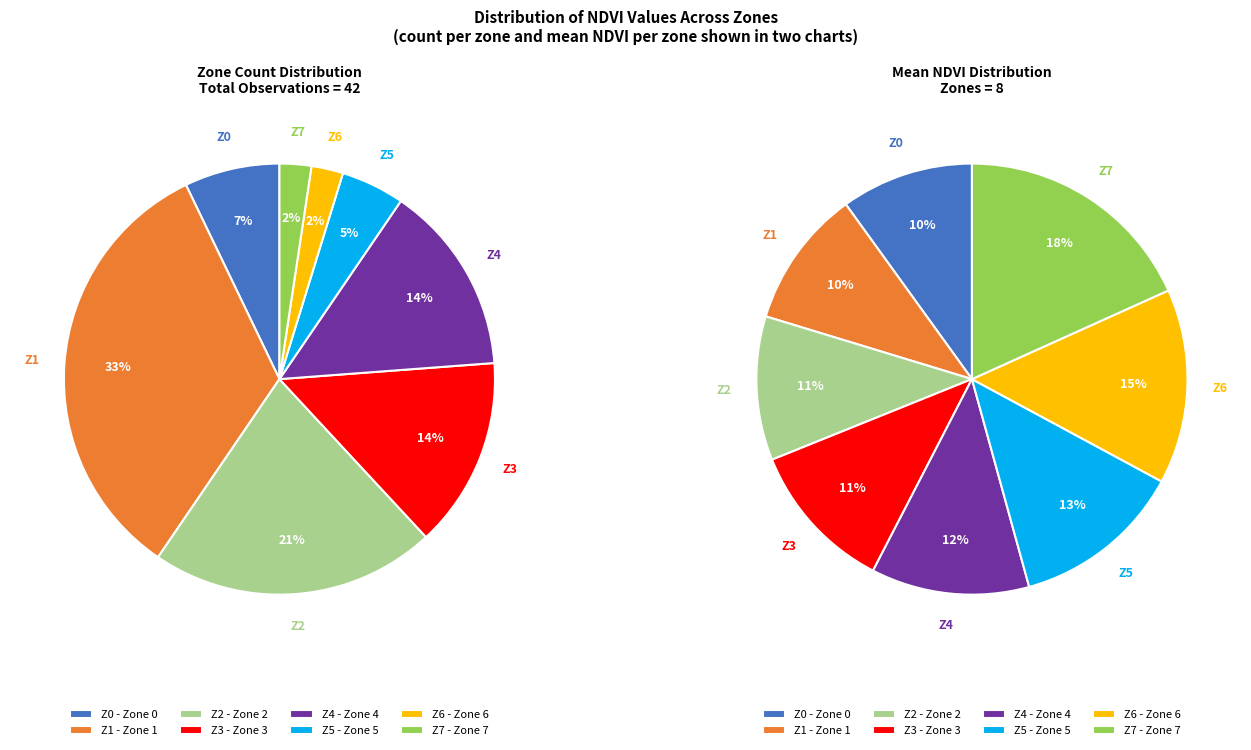

True or false: Zone 3 accounts for 22% of the total.

False